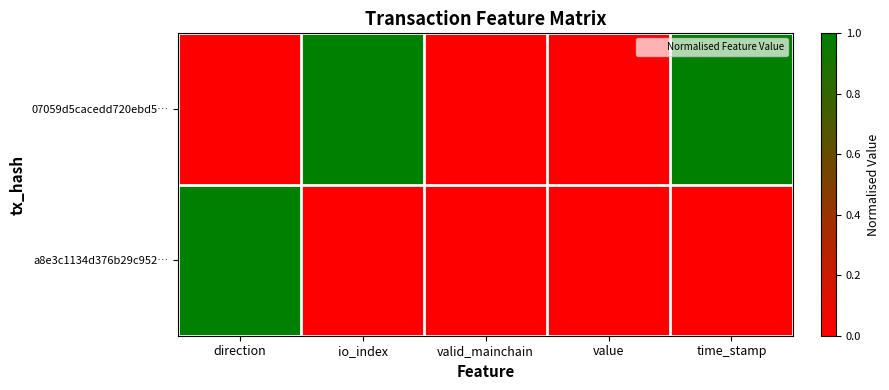

How many series are shown in this chart?

2